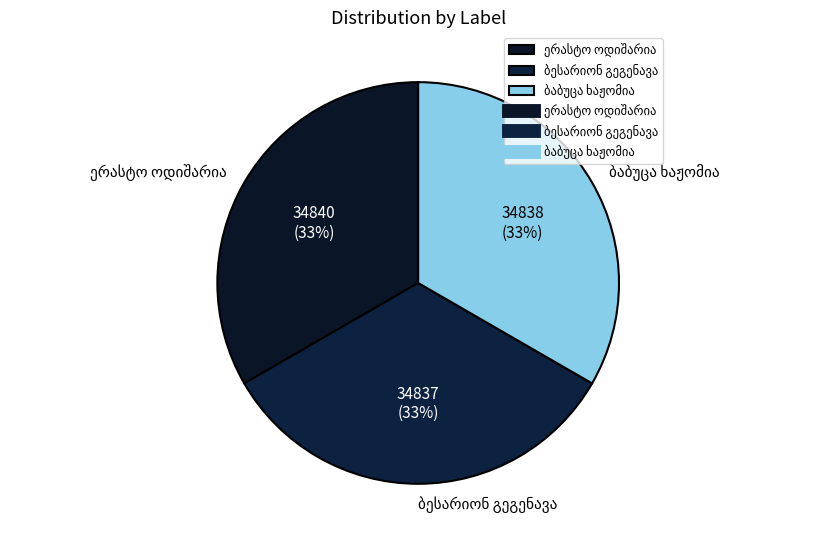

How many slices are in this pie chart?

3